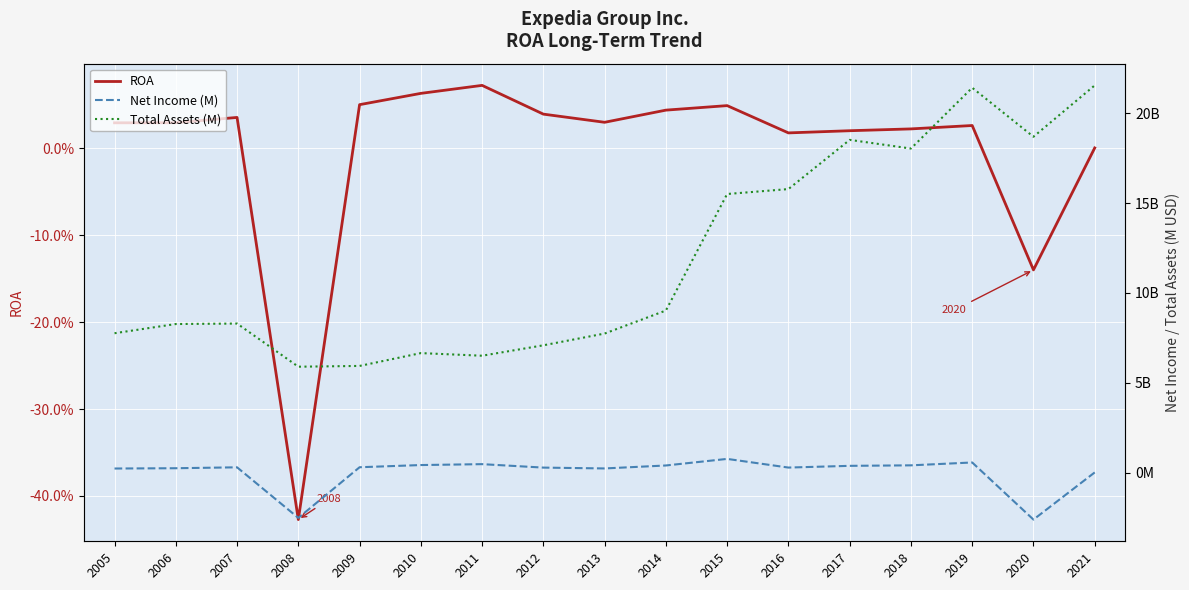

Which series has the largest total across all categories?

Total Assets (M)